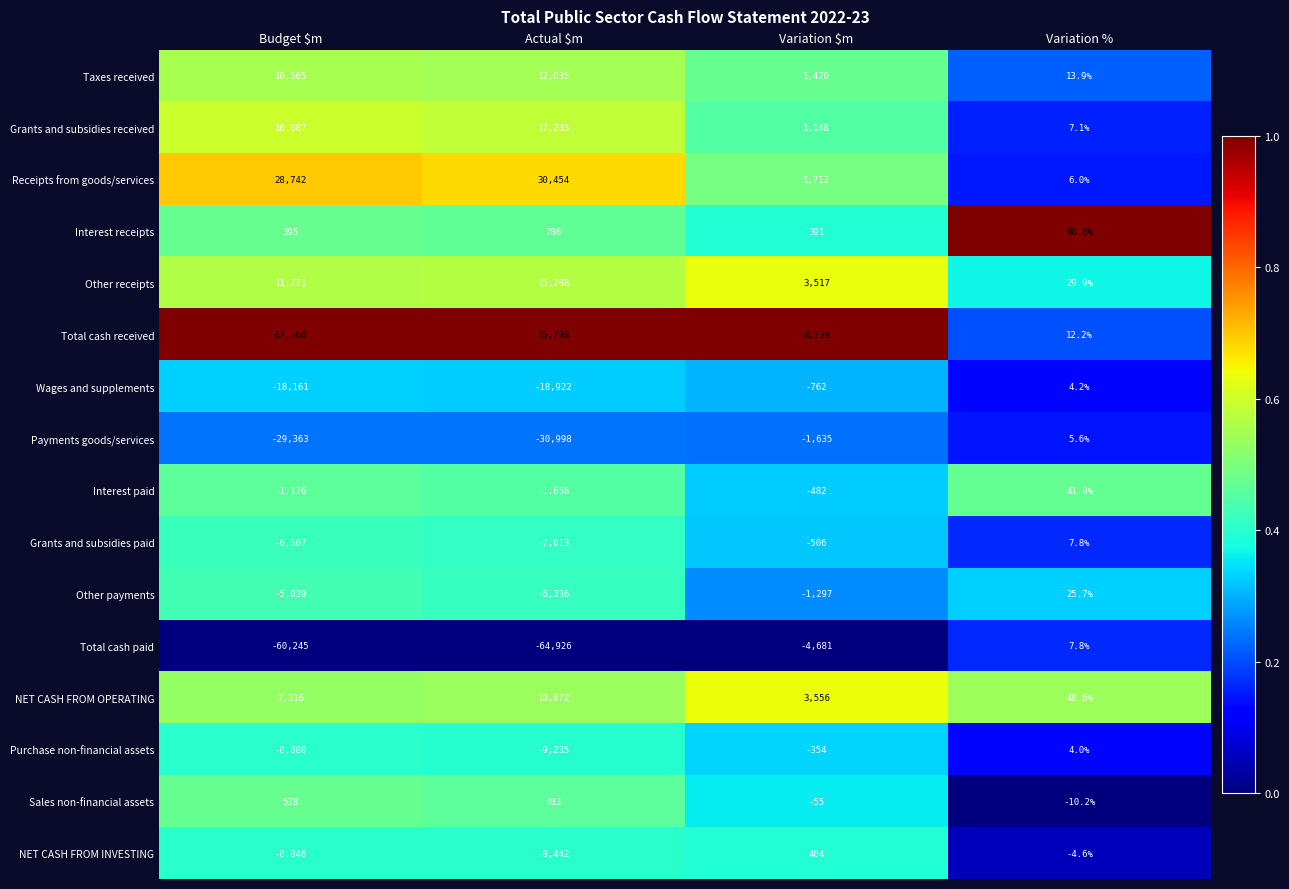

What is the difference between the maximum and second lowest values in the Interest receipts series?

395.0